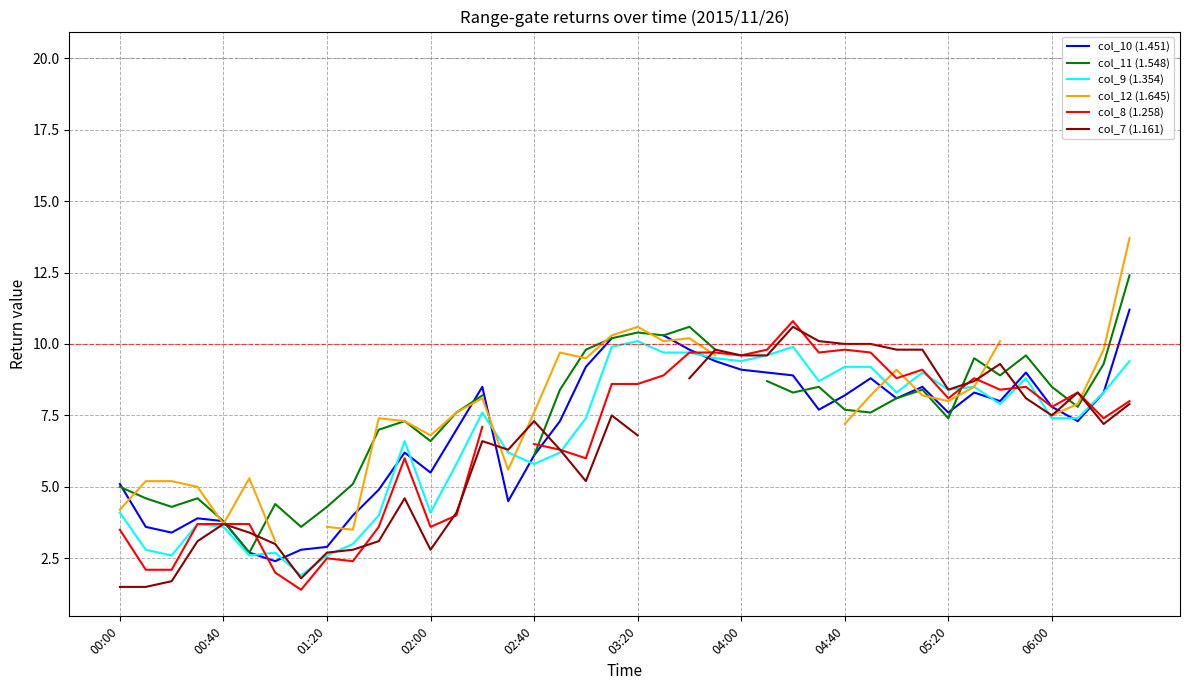

The col_11 (1.548) series shows 2.2 at 26. True or false?

False